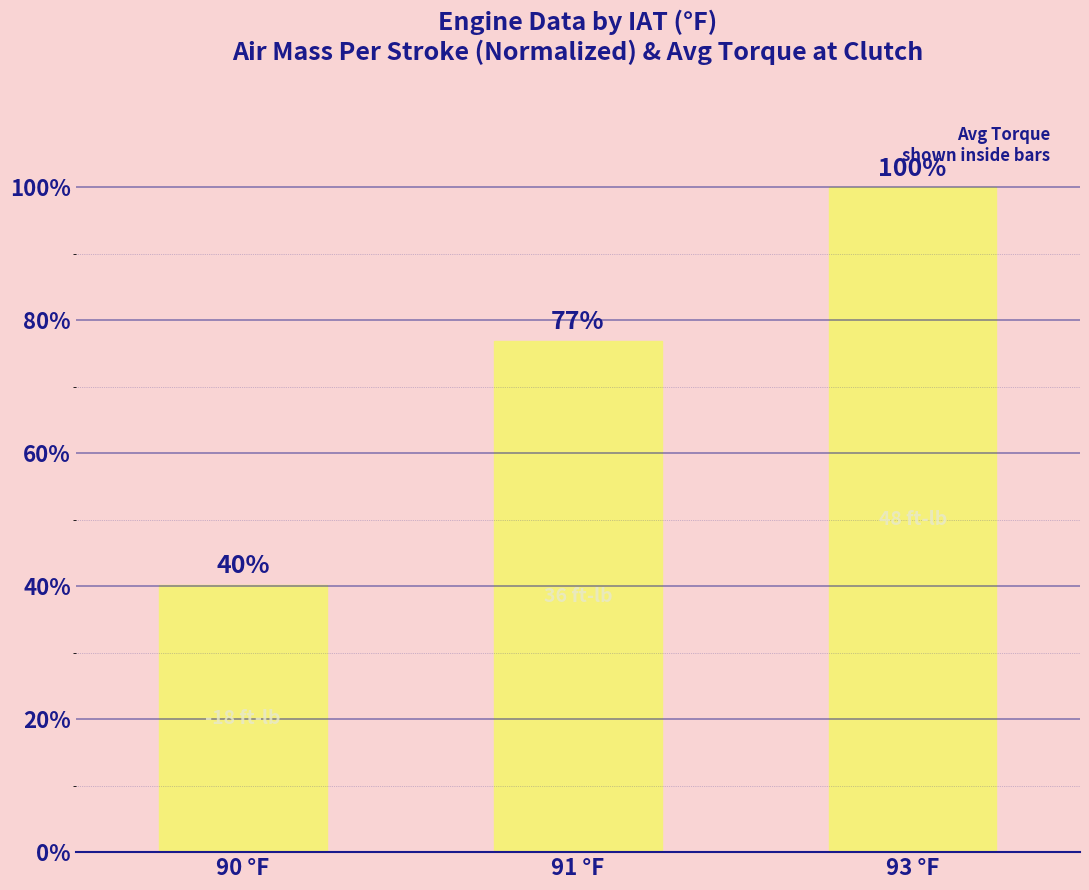

What is the ratio of the value at 90 °F to the value at 93 °F?

0.4